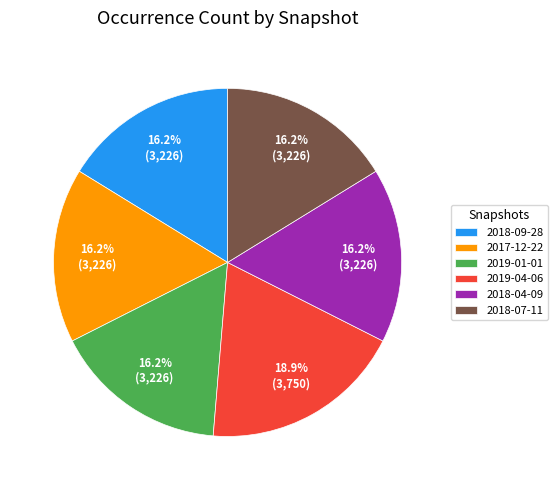

To the nearest percent, what is the difference between the largest and smallest slice percentages?

3%